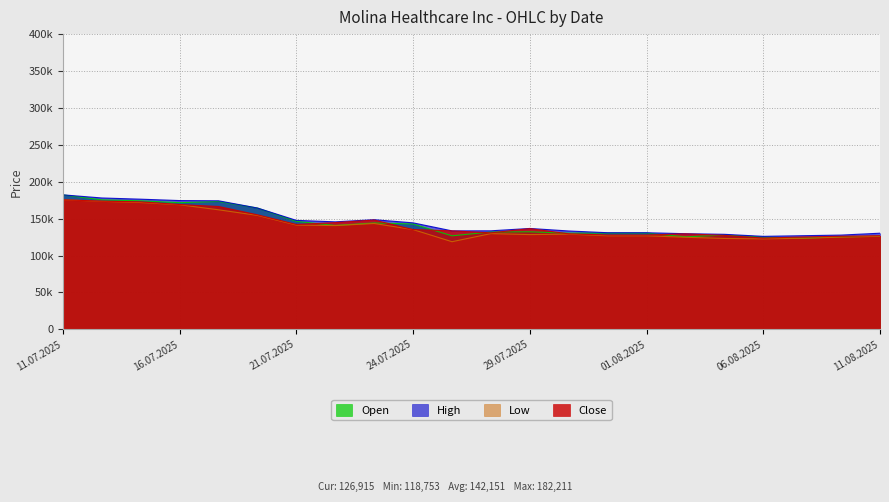

What is the spread (max minus min) of values at 06.08.2025?

3399